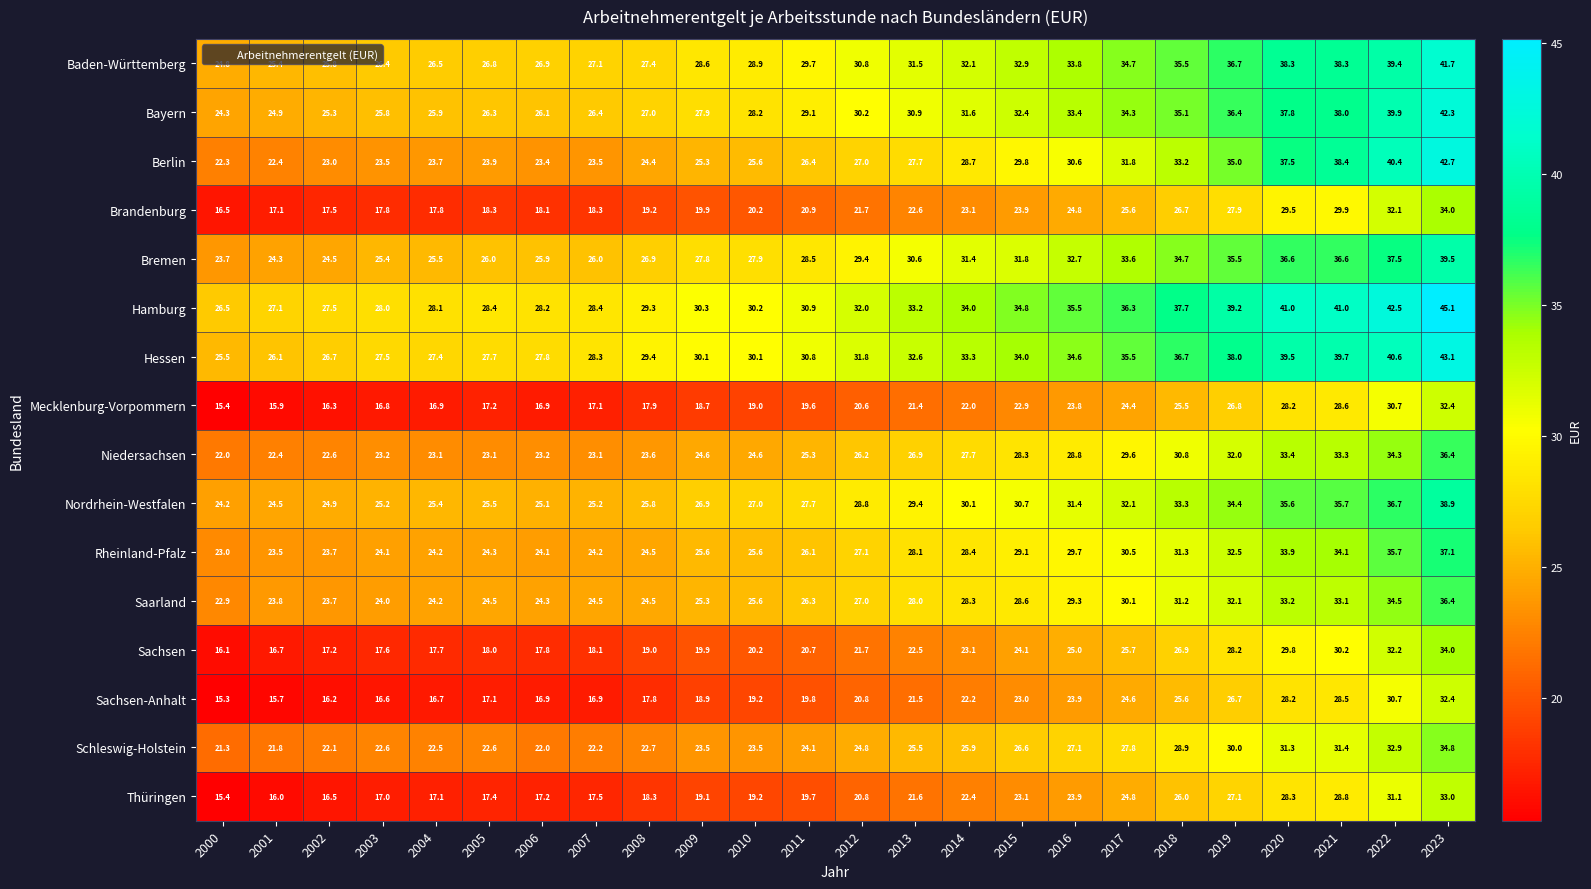

What is the maximum value shown in the chart?

45.1